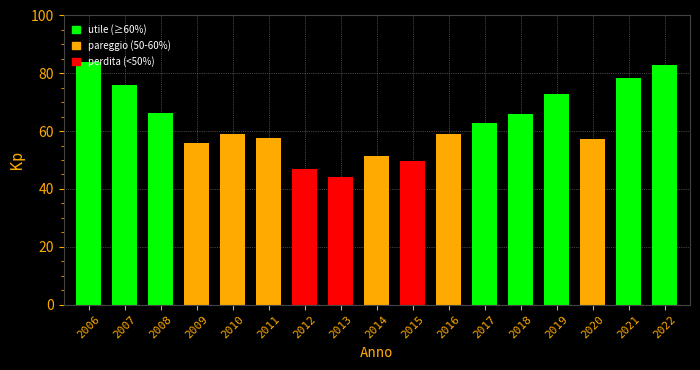

Where is pareggio nearest to the value 15?

2008